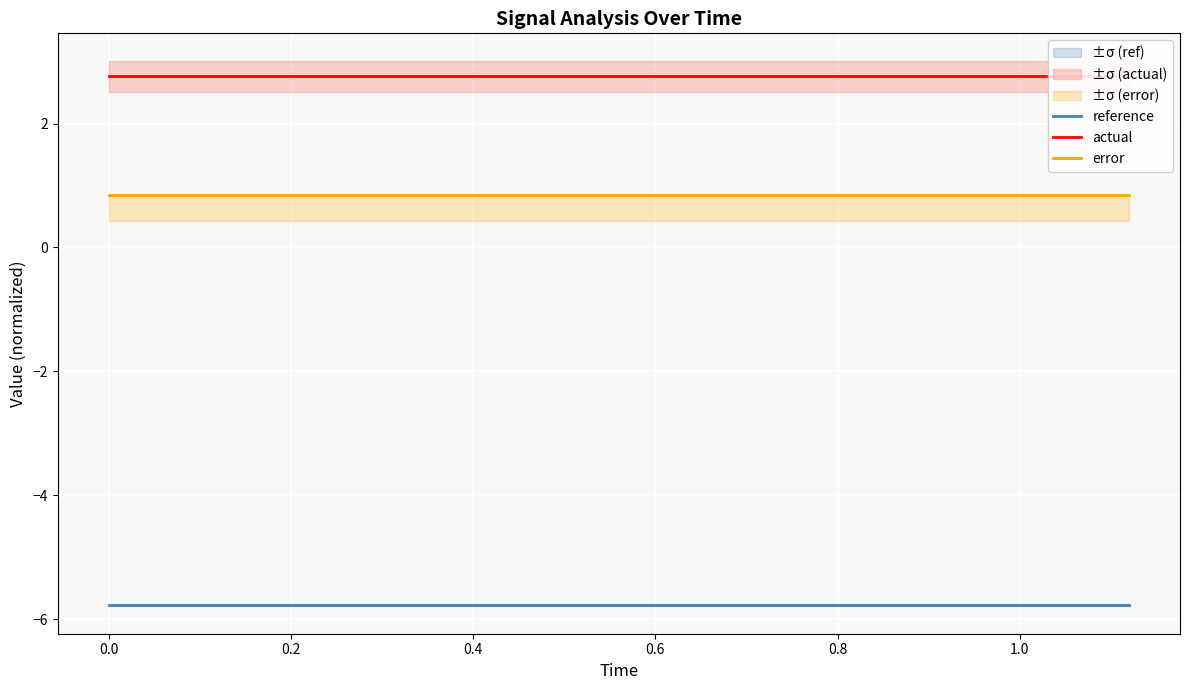

What is the highest value of the error series?

0.9